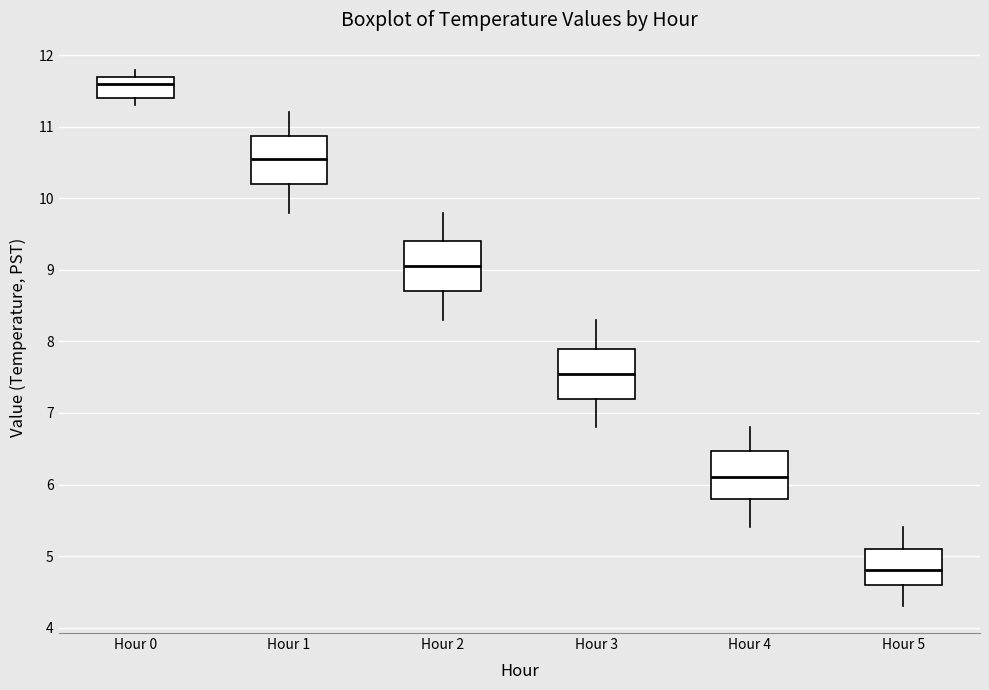

Reading left to right, transcribe this box plot: for each box, give where its median line is, the range the box spans, and where its two whiskers end, as read against the y-axis. The values are not printed on the chart, so give them approximately, as read against the axis.

Hour 0: median 11.6, box 11.4 to 11.7, whiskers 11.3 to 11.8
Hour 1: median 10.6, box 10.2 to 10.9, whiskers 9.8 to 11.2
Hour 2: median 9.1, box 8.7 to 9.4, whiskers 8.3 to 9.8
Hour 3: median 7.6, box 7.2 to 7.9, whiskers 6.8 to 8.3
Hour 4: median 6.1, box 5.8 to 6.5, whiskers 5.4 to 6.8
Hour 5: median 4.8, box 4.6 to 5.1, whiskers 4.3 to 5.4